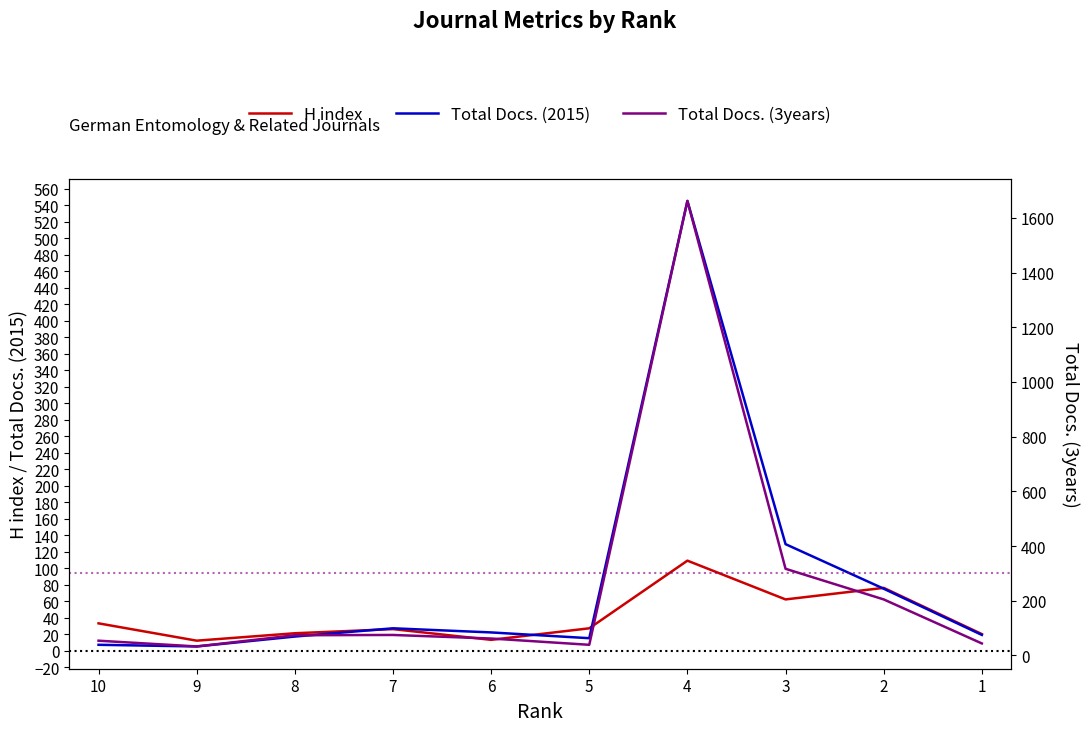

Is it true that H index equals 34 at 1?

False